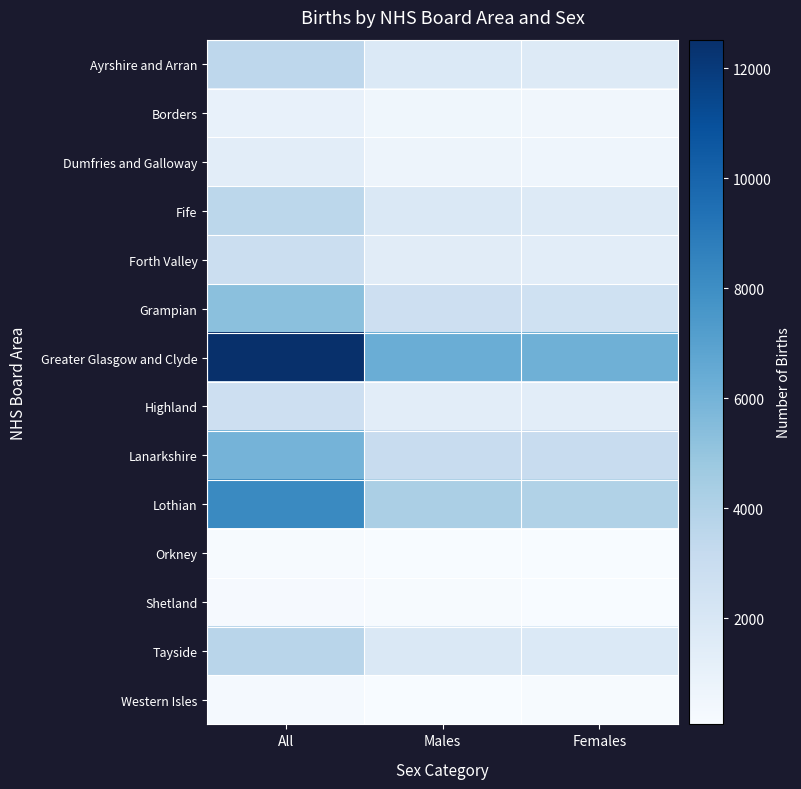

Between Males and Females, which is larger?

Males